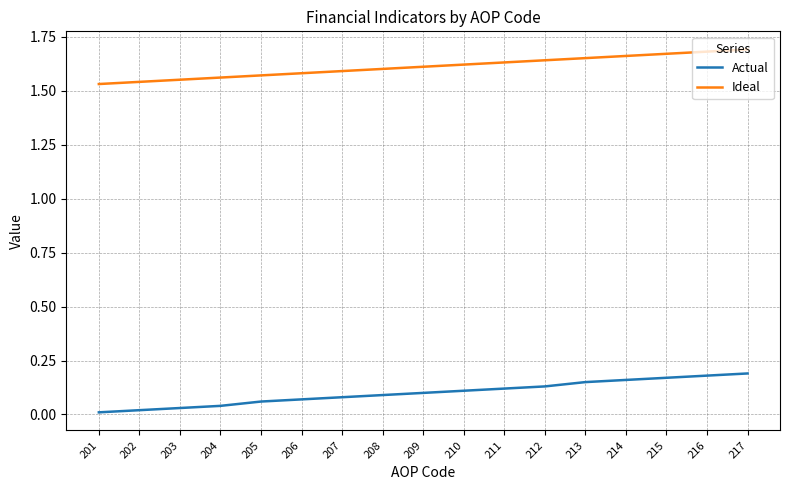

True or false: Ideal and Actual intersect in this chart.

False